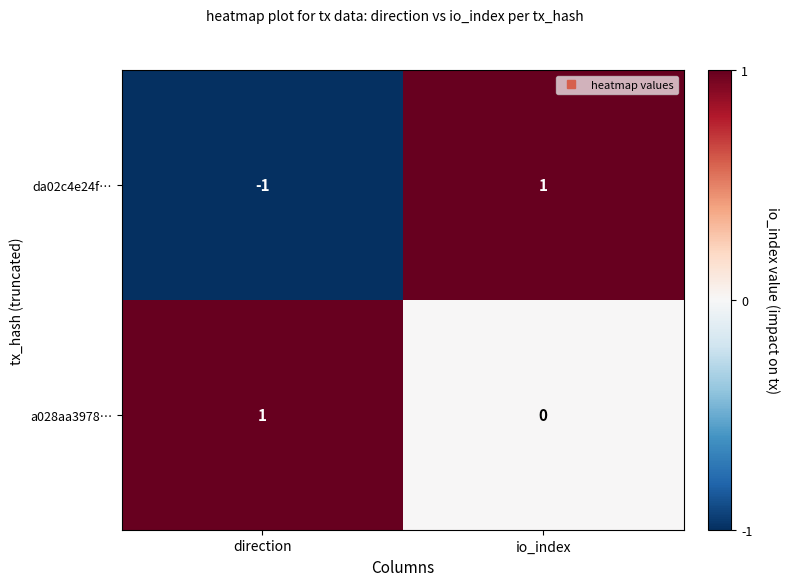

List the labels in order of a028aa3978… value, smallest first.

io_index, direction